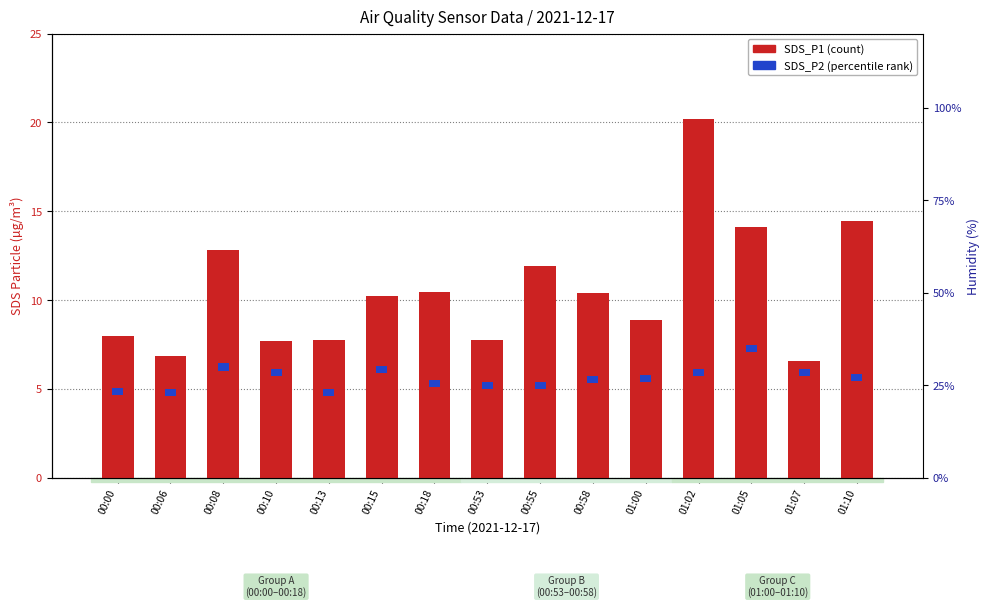

List the labels in order of value, smallest first.

01:07, 00:06, 00:10, 00:13, 00:53, 00:00, 01:00, 00:15, 00:58, 00:18, 00:55, 00:08, 01:05, 01:10, 01:02